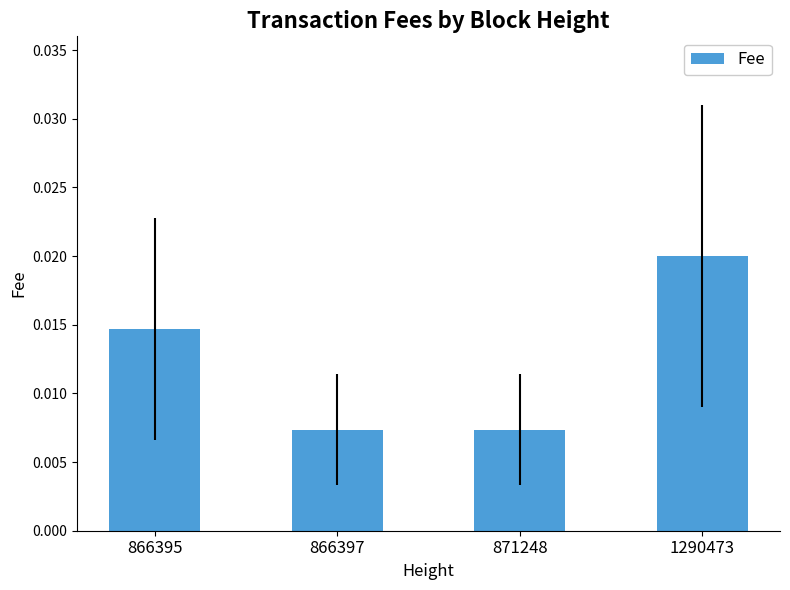

Are the bars horizontal?

No